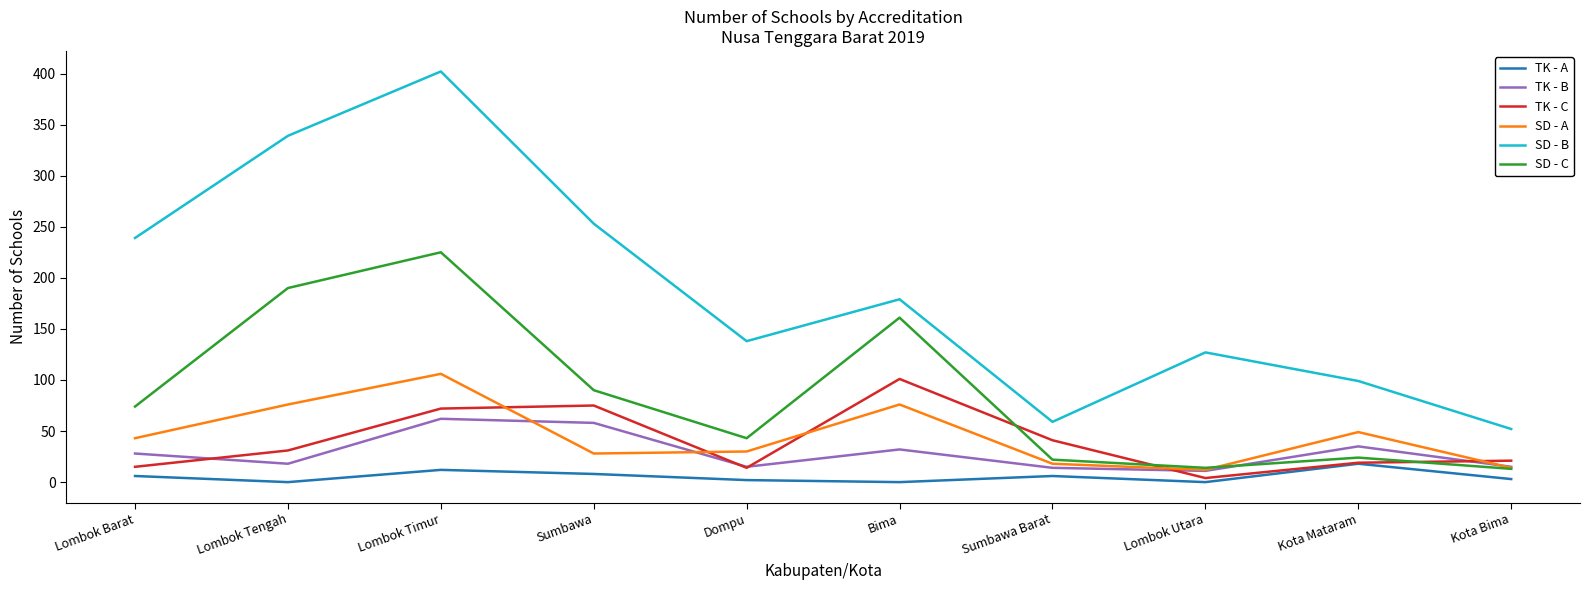

What is the approximate value of SD - A at Lombok Utara, to the nearest 10?

10